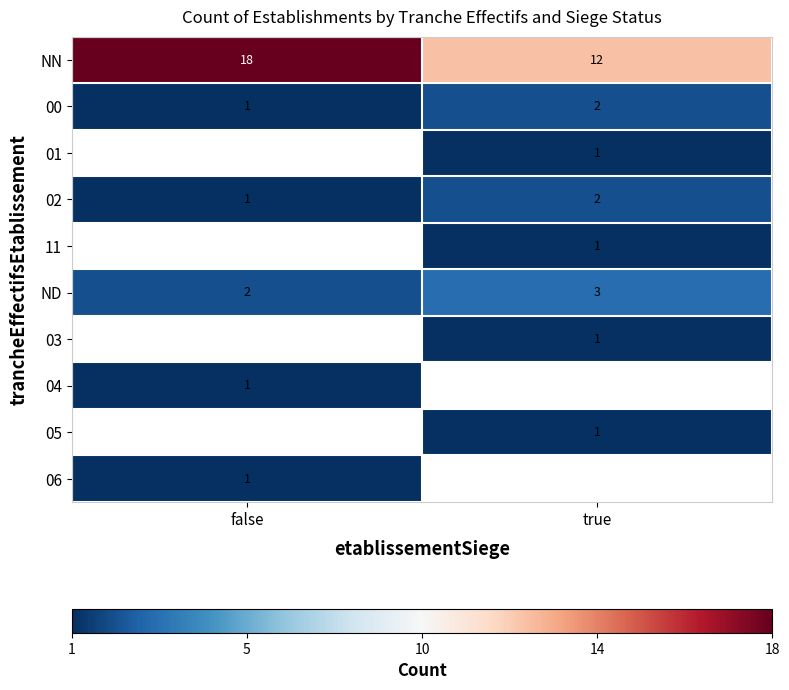

Which category has the lowest value across all series?

false